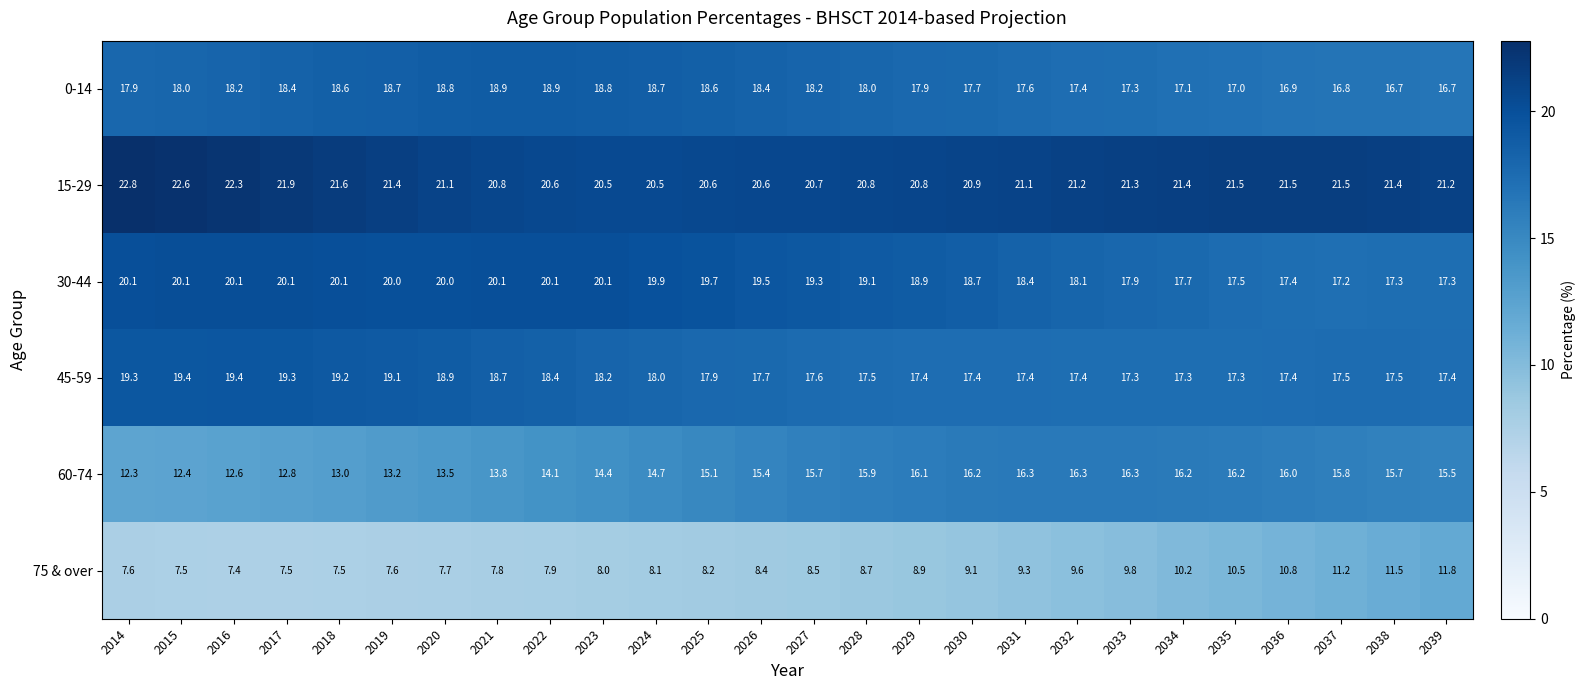

What is the smallest value displayed?

7.4